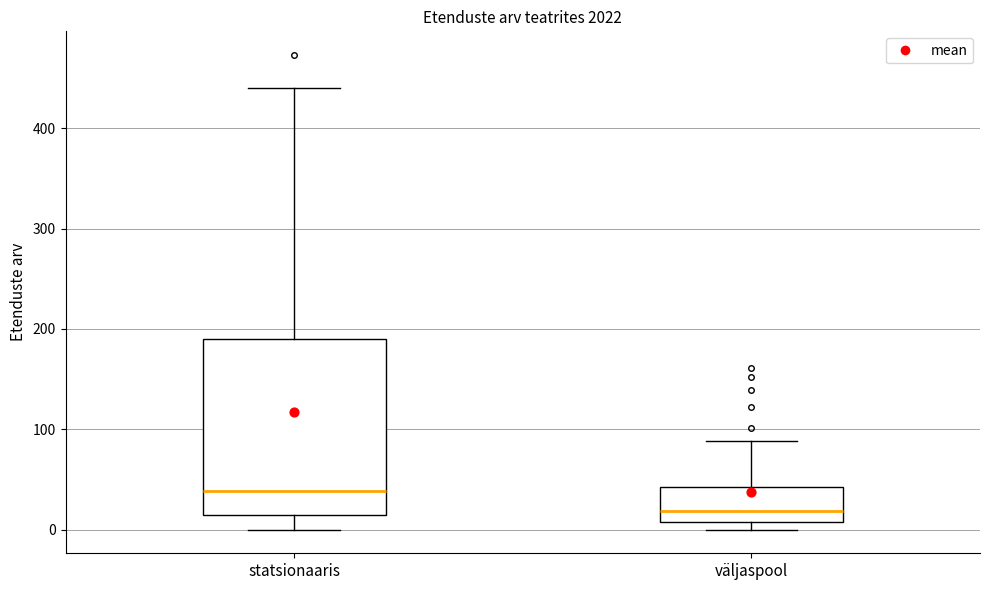

Where is the lower edge of the box for statsionaaris on the y-axis? The values are not printed on the chart, so give them approximately, as read against the axis.

10